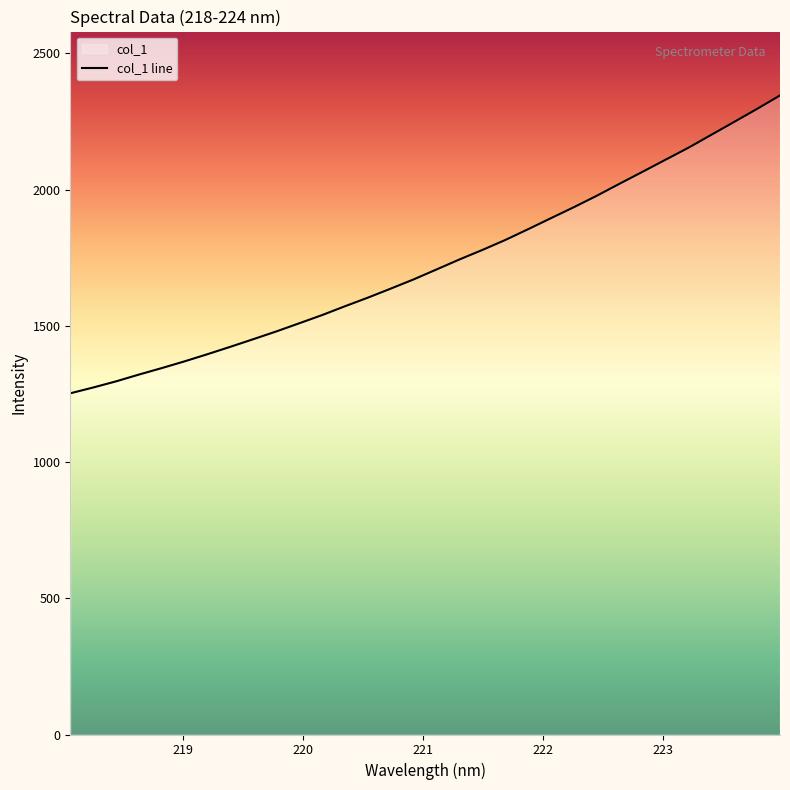

How many lines are shown in the chart?

1